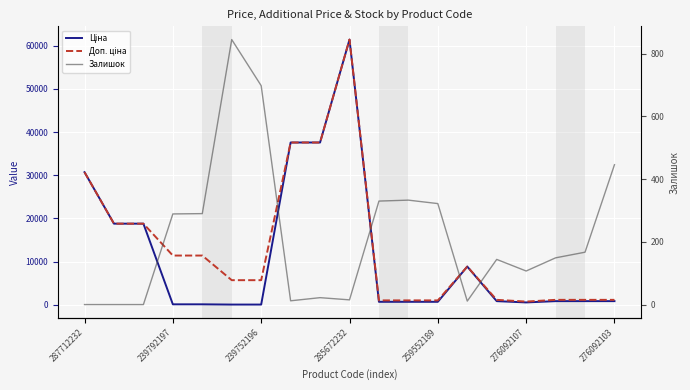

True or false: Залишок has a value of 107.0 at 276092107.

True